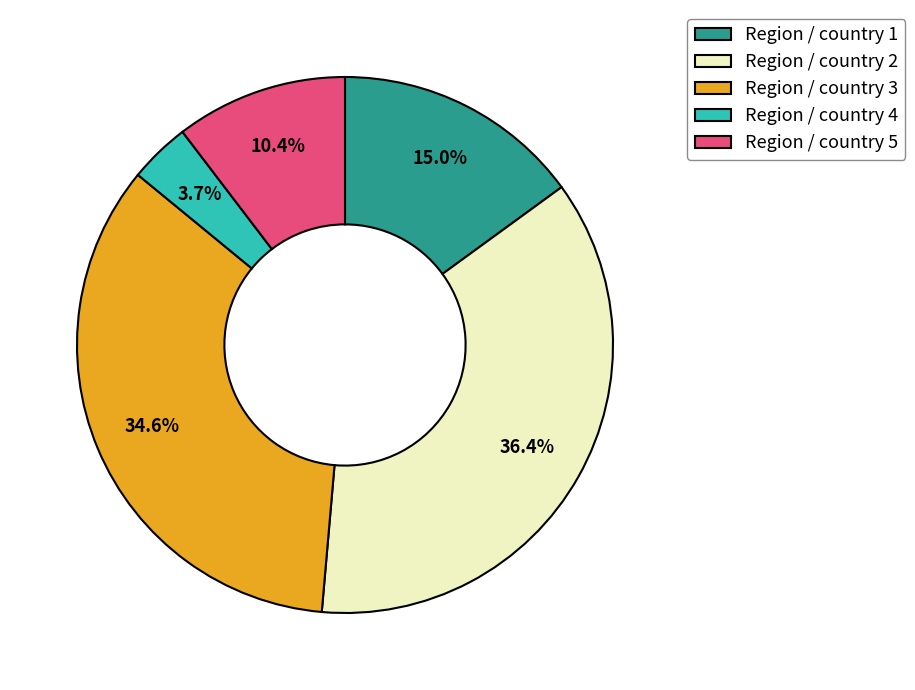

To the nearest percent, what percentage of the pie is Region / country 4?

4%